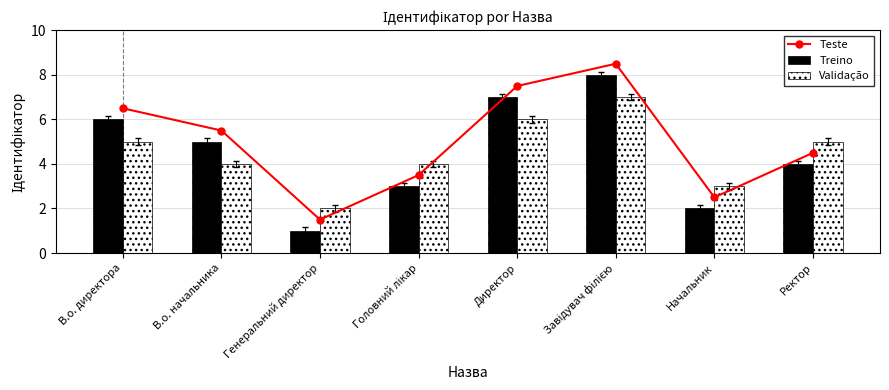

Read the Validação value at В.о. директора.

5